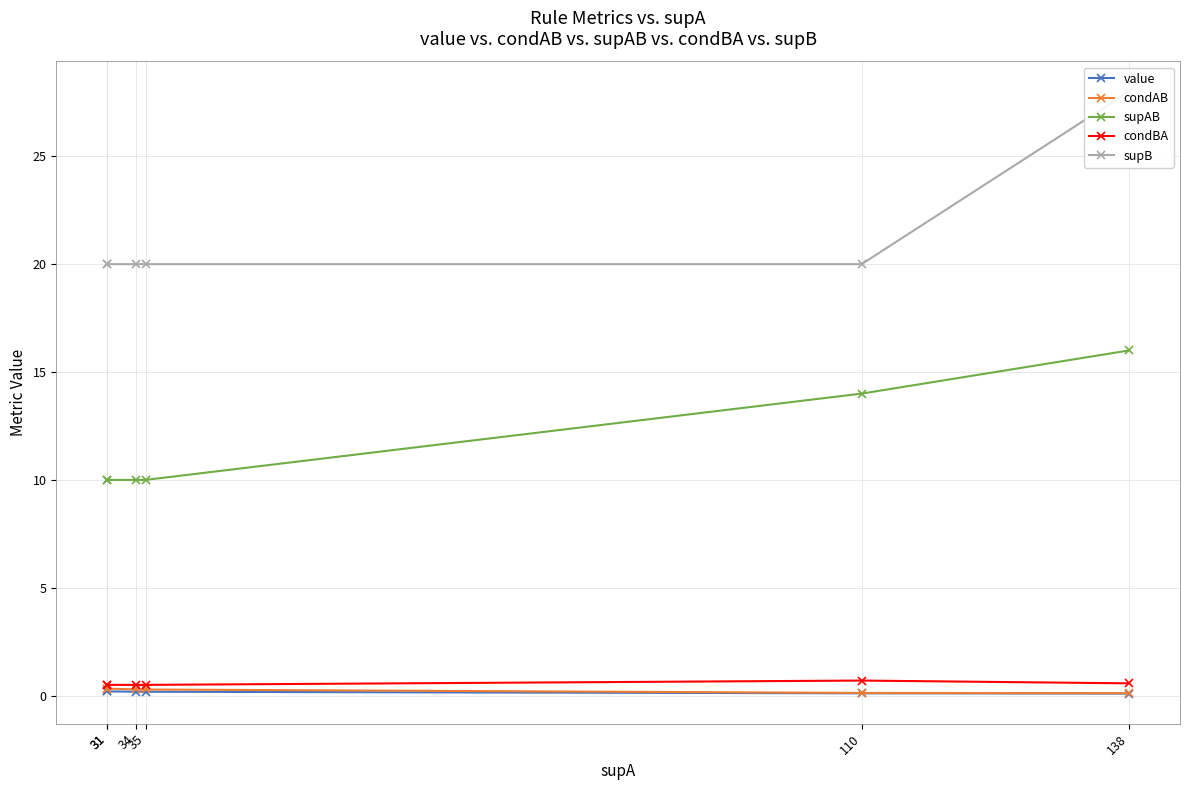

At which label is supB closest to 24?

31